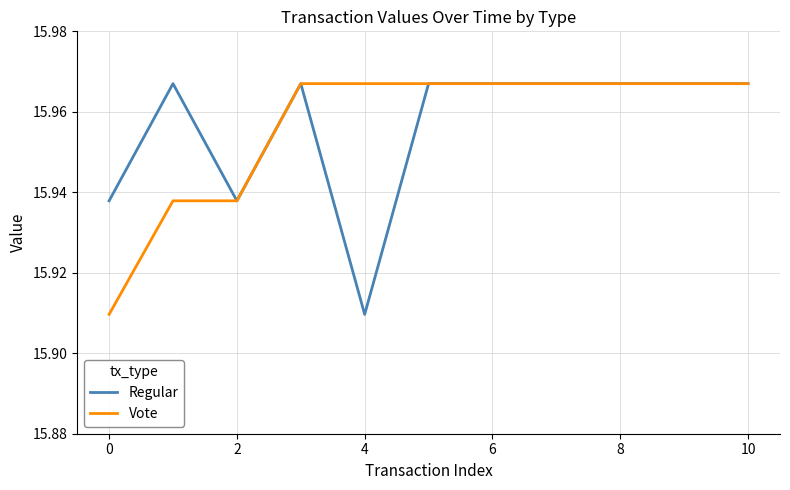

What is the difference between the second highest and minimum values in the Vote series?

0.1